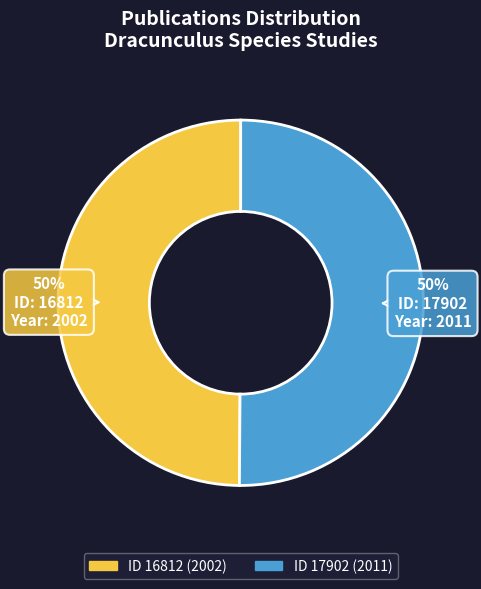

To the nearest percent, what is the average slice percentage?

50%